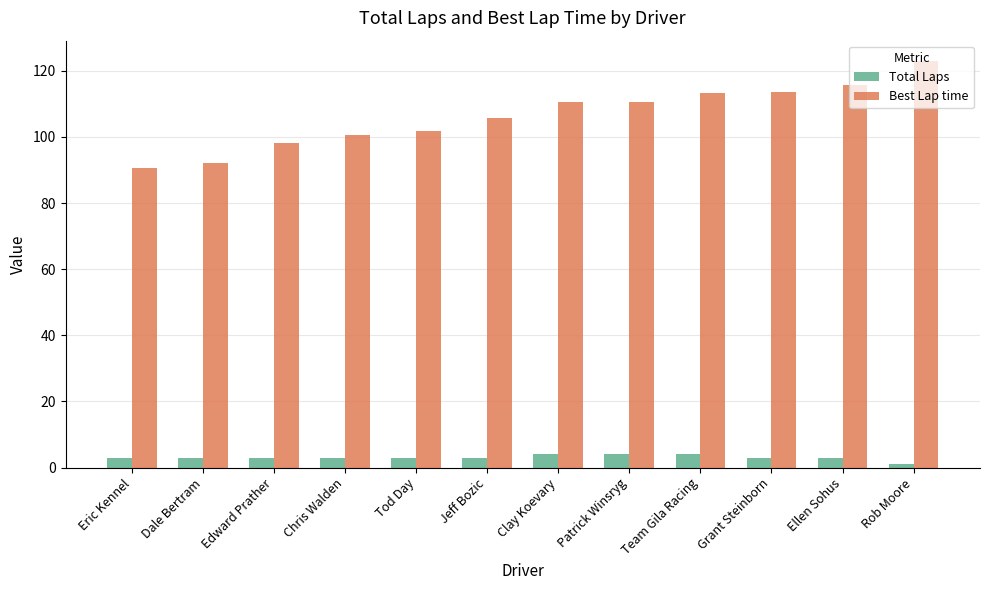

Which series has the largest total across all categories?

Best Lap time